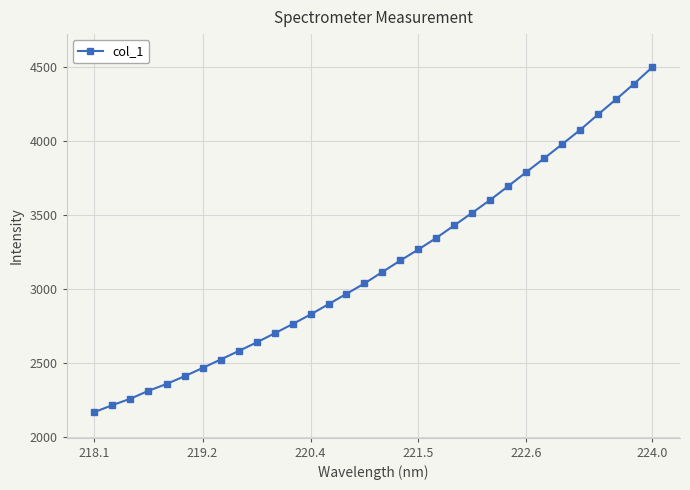

What is the difference between the maximum and minimum values?

2331.8